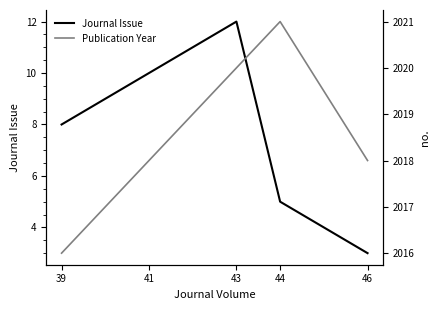

What are all the series names shown in the legend?

Journal Issue, Publication Year